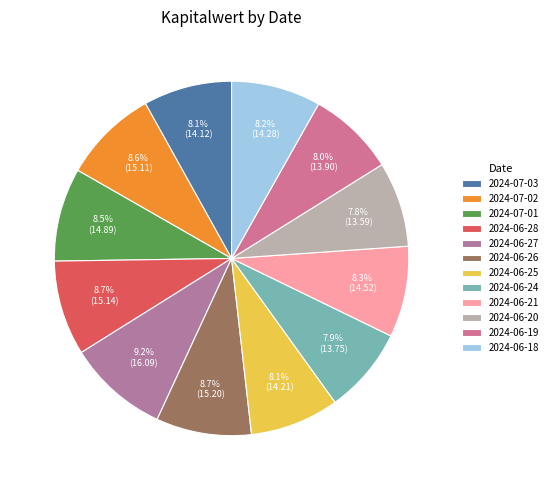

Rank the categories by value from highest to lowest.

2024-06-27, 2024-06-26, 2024-06-28, 2024-07-02, 2024-07-01, 2024-06-21, 2024-06-18, 2024-06-25, 2024-07-03, 2024-06-19, 2024-06-24, 2024-06-20